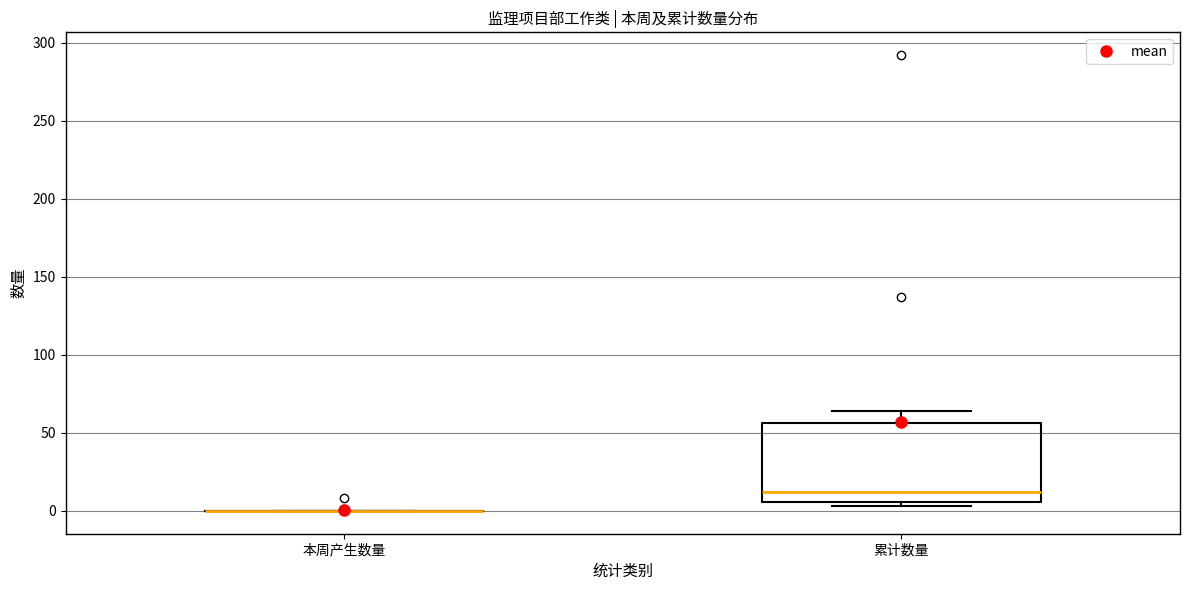

Comparing the boxes themselves (not the whiskers), which one is the tallest?

累计数量